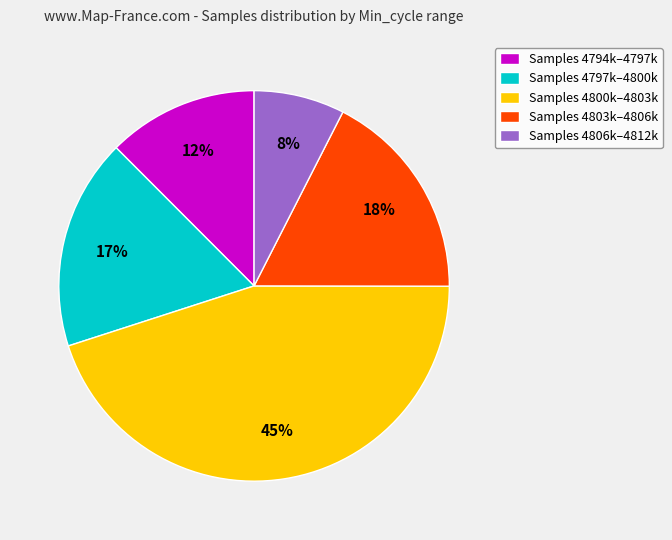

True or false: Samples 4794k–4797k accounts for 1% of the total.

False